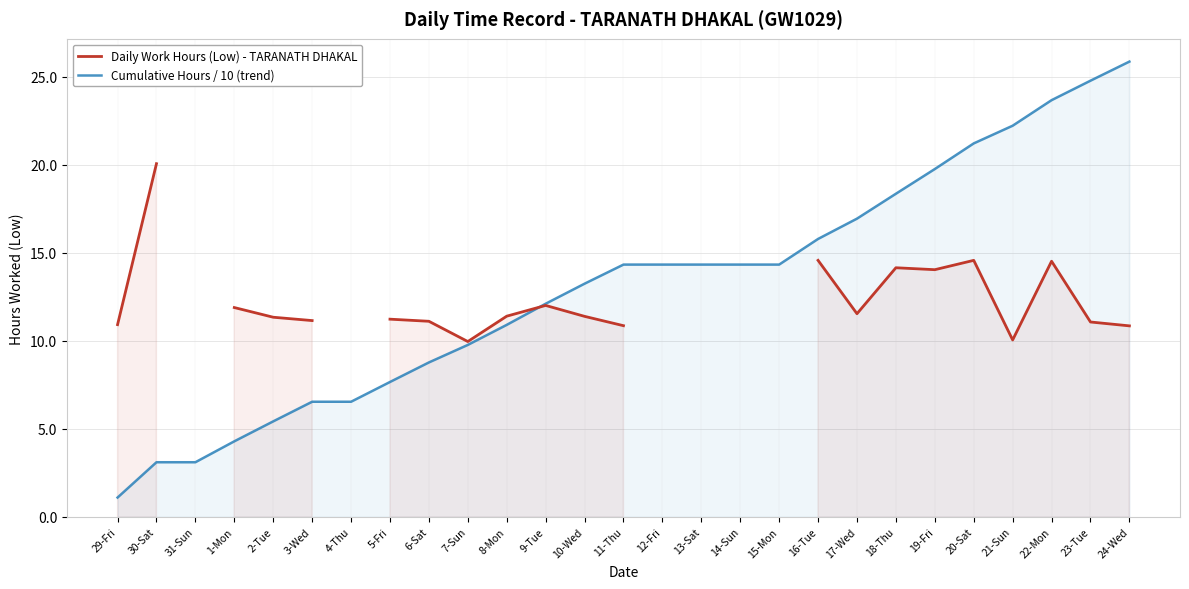

At which label does Cumulative Hours / 10 (trend) reach its minimum?

29-Fri